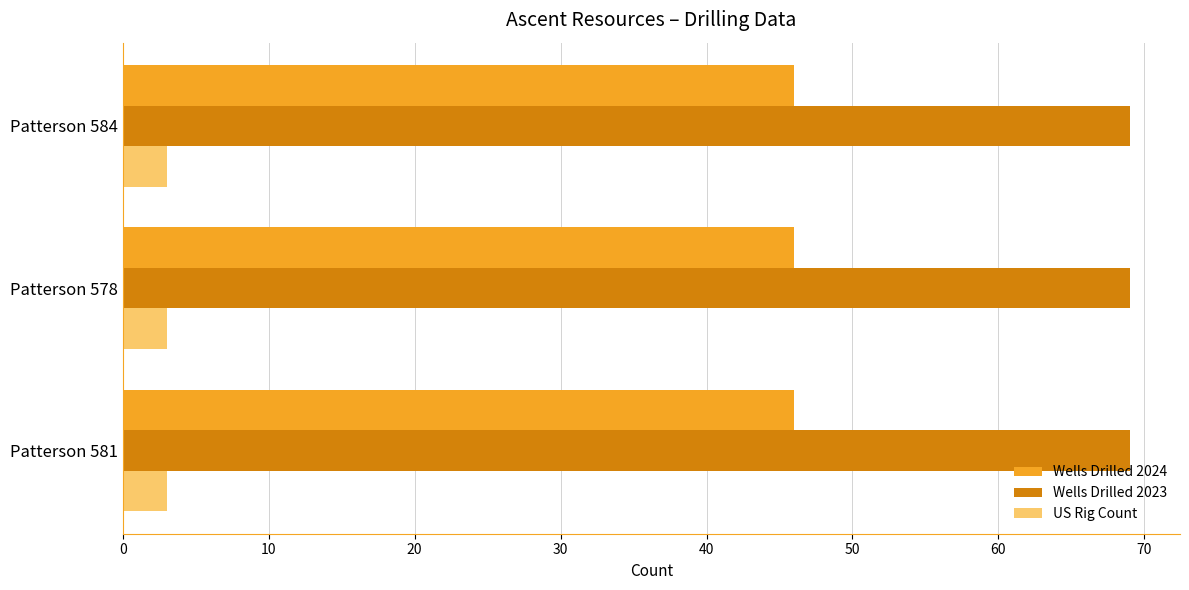

What is the sum of the Wells Drilled 2023 values at Patterson 584 and Patterson 581?

138